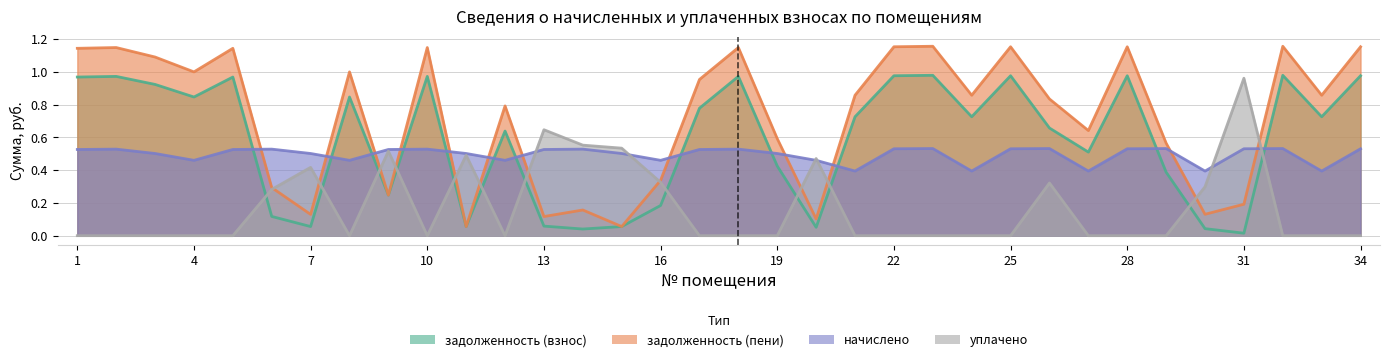

True or false: начислено and задолженность (пени) intersect in this chart.

True